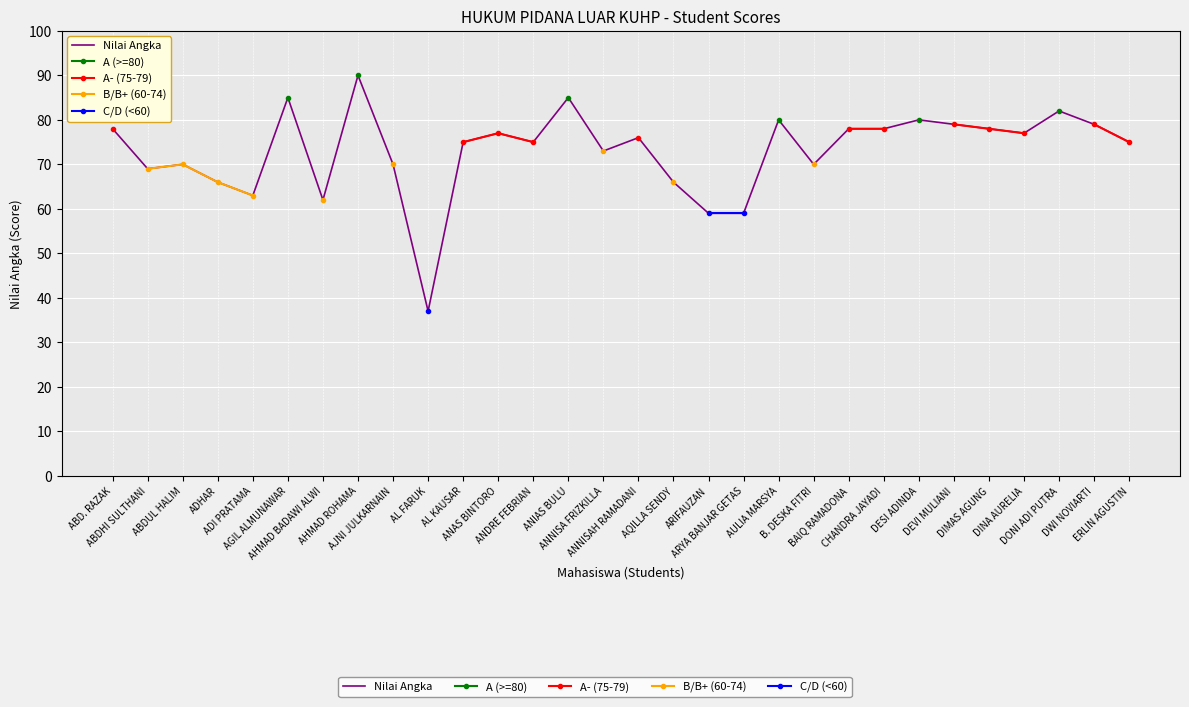

Which series has the widest spread of values?

Nilai Angka